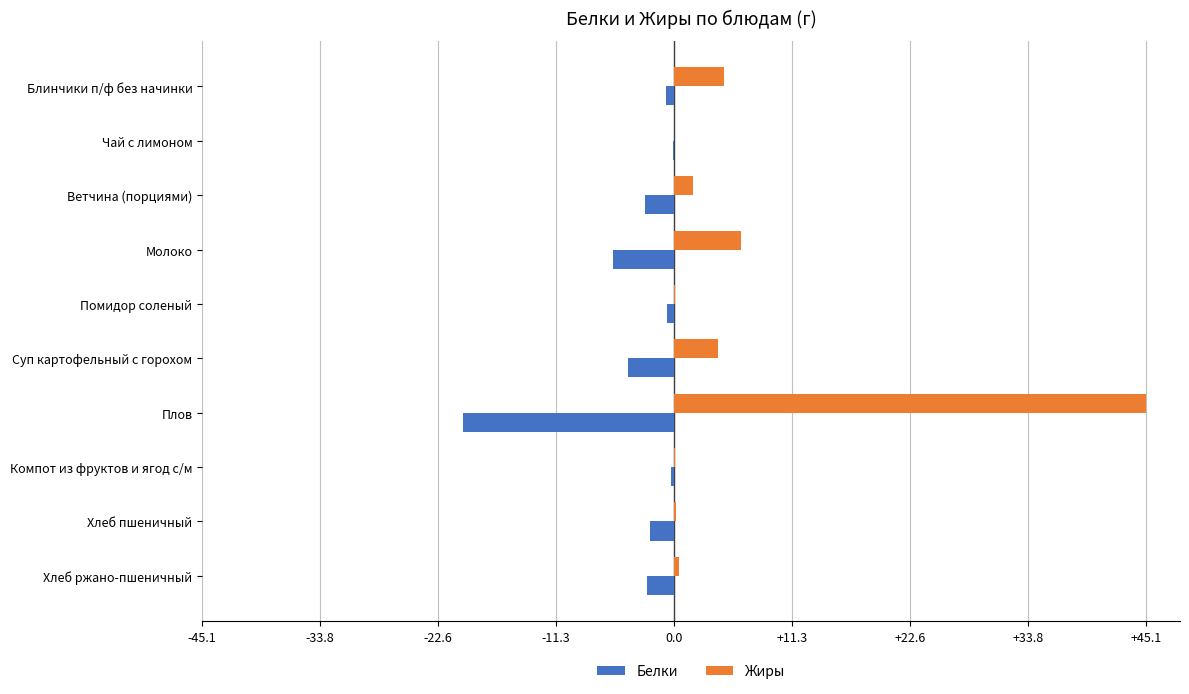

Is it true that Жиры equals 2.1 at Молоко?

False